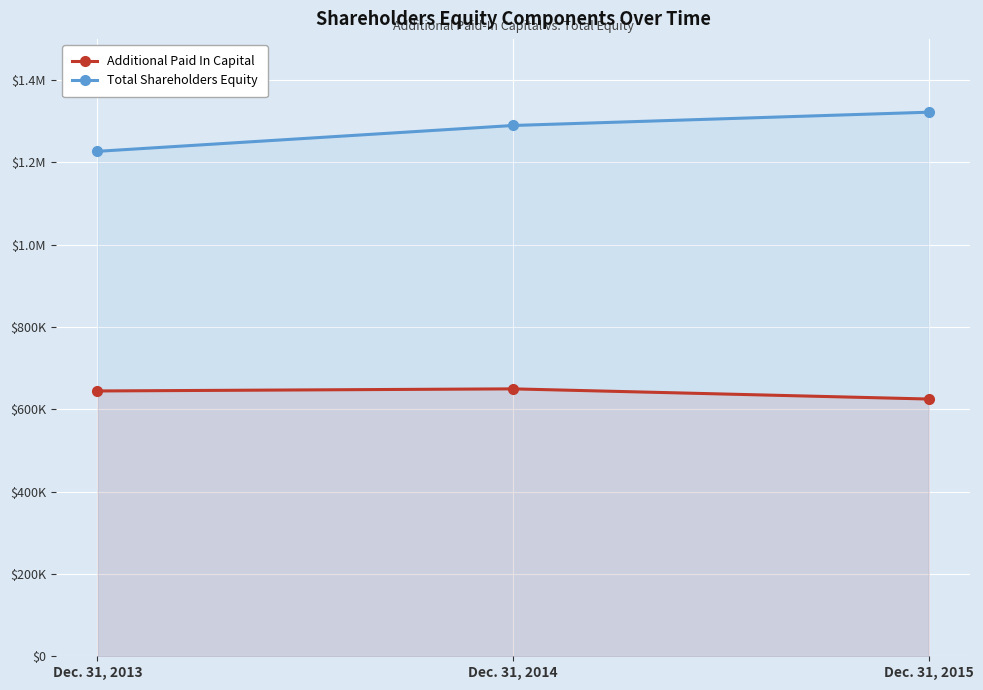

The Additional Paid In Capital series shows 649715 at Dec. 31, 2014. True or false?

True